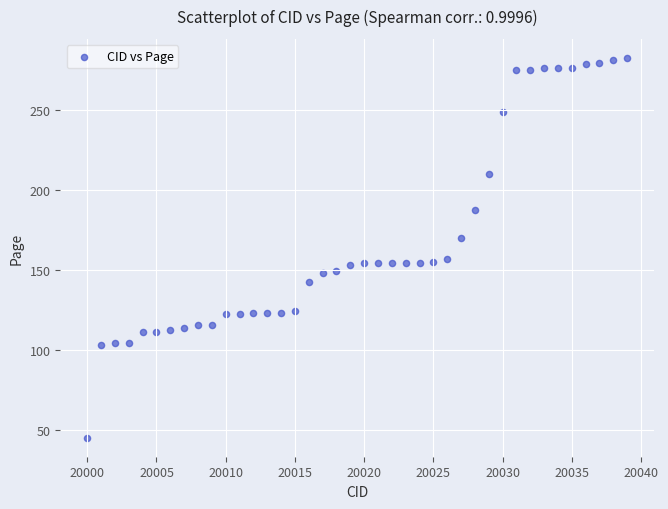

What is the range of Y values (max minus min)?

237.5